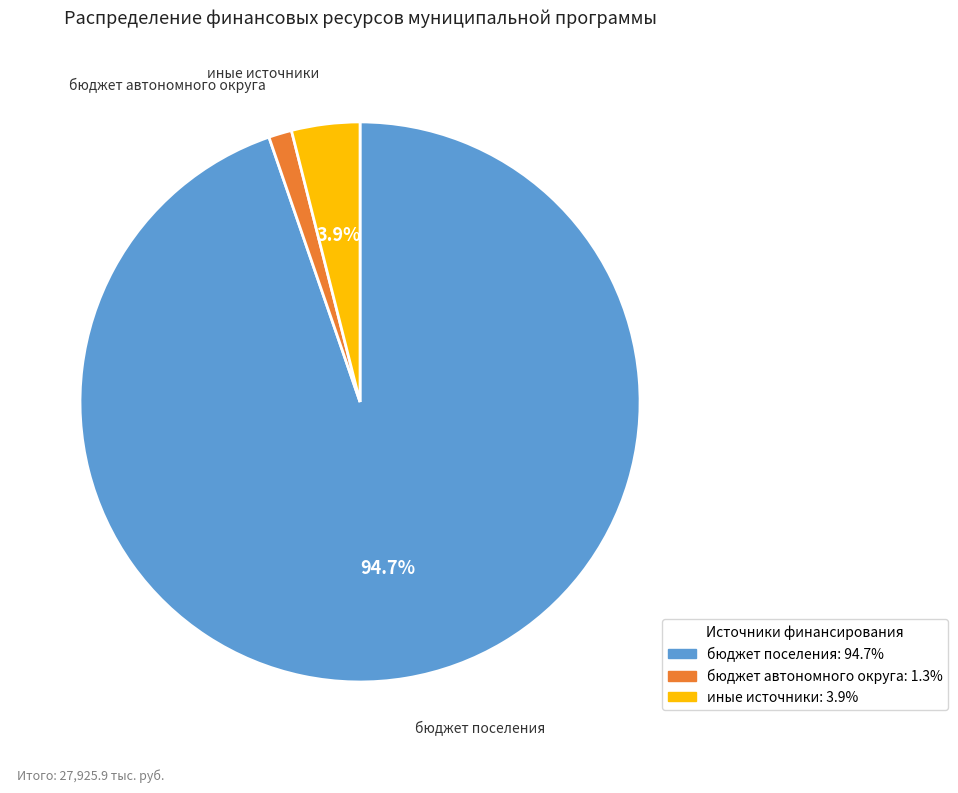

Which slice is the largest?

бюджет поселения